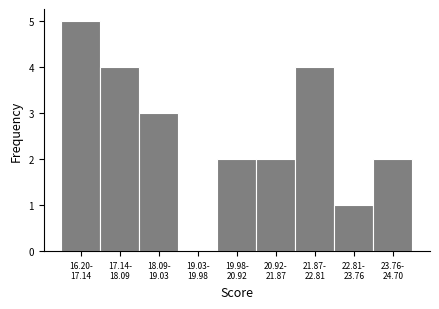

What is the maximum value shown in the chart?

5